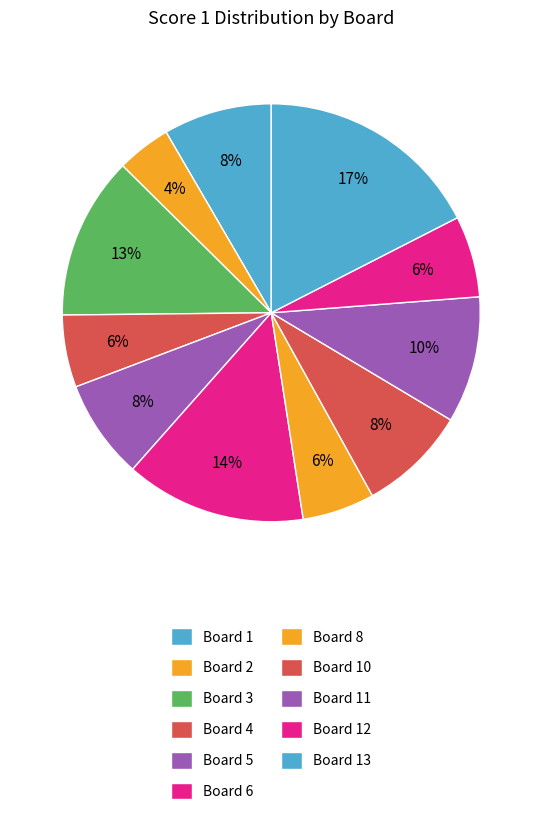

What percentage do Board 5 and Board 1 together represent?

16.1%